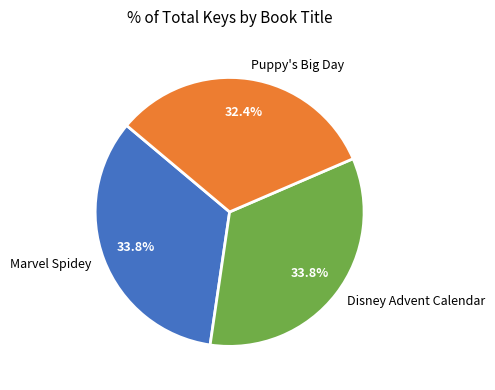

Do Marvel Spidey and Disney Advent Calendar together represent more than half of the pie?

Yes